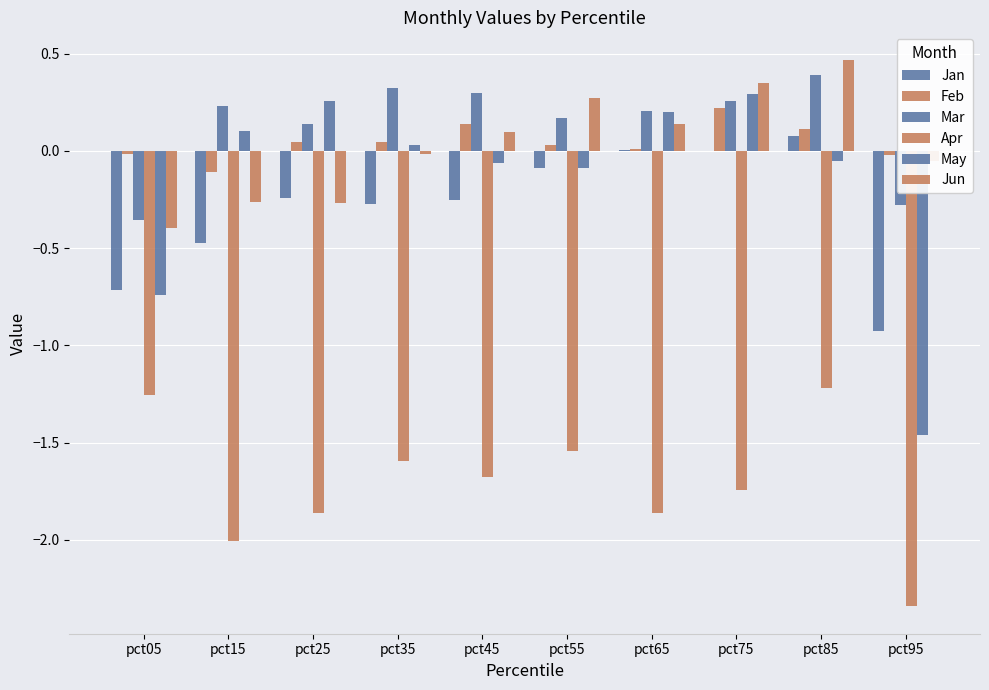

Which category has the lowest value in the Feb series?

pct15